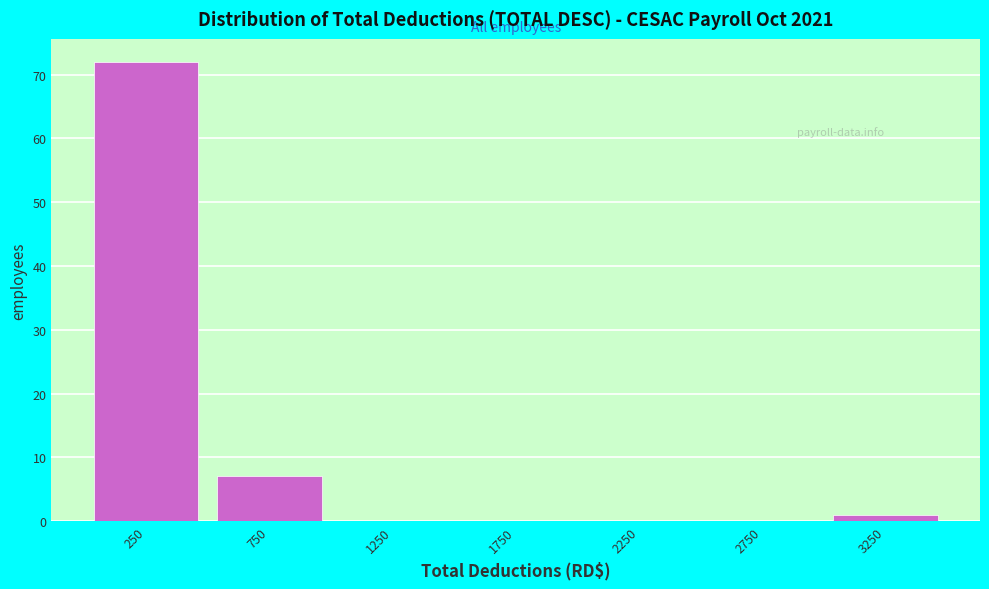

Reading left to right, transcribe this chart: for each bar, give the range it covers on the x-axis and its height. The values are not printed on the chart, so give them approximately, as read against the axis.

0 to 500: 72
500 to 1000: 7
1000 to 1500: 0
1500 to 2000: 0
2000 to 2500: 0
2500 to 3000: 0
3000 to 3500: 1